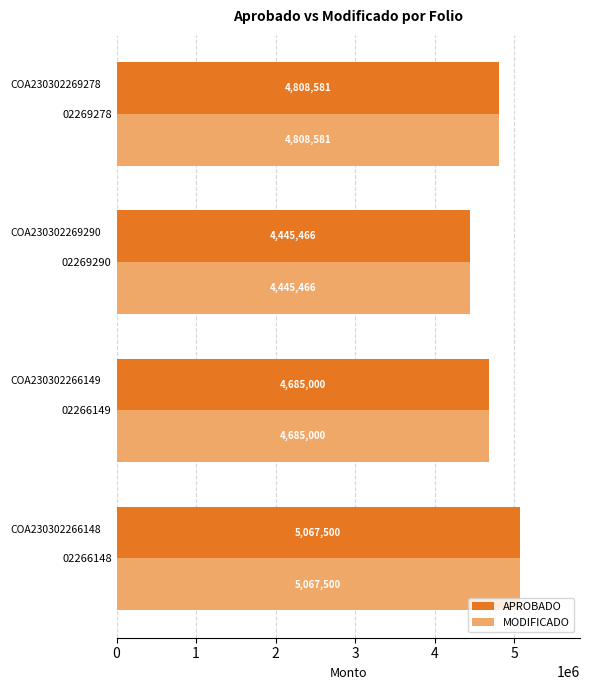

True or false: MODIFICADO has a value of 2253852.8 at 02266149.

False